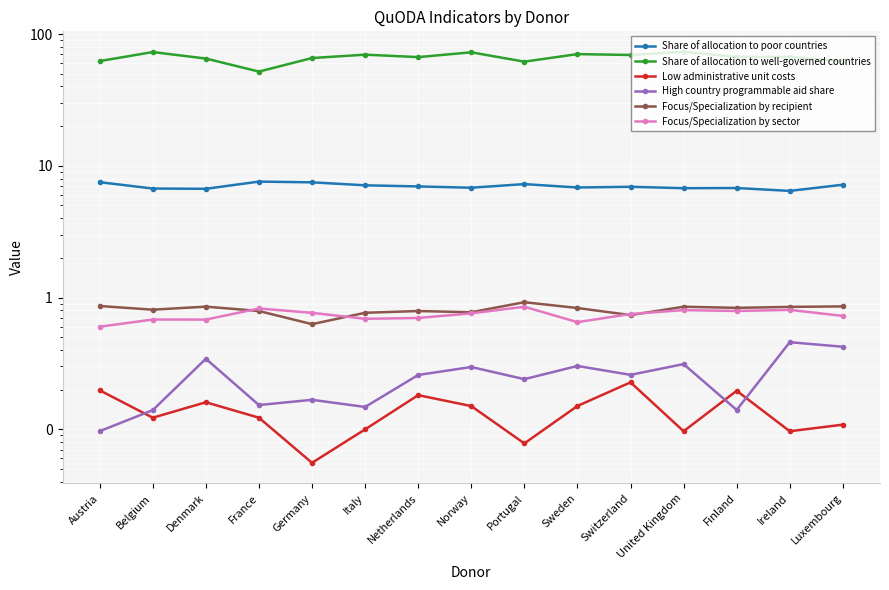

Is the value of Share of allocation to poor countries at Ireland greater than the value of Share of allocation to well-governed countries at Austria?

No